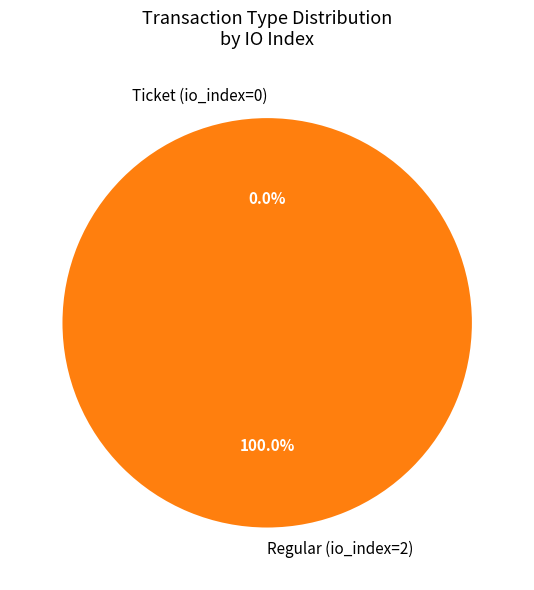

What percentage is the Regular (io_index=2) slice, to the nearest percent?

100%